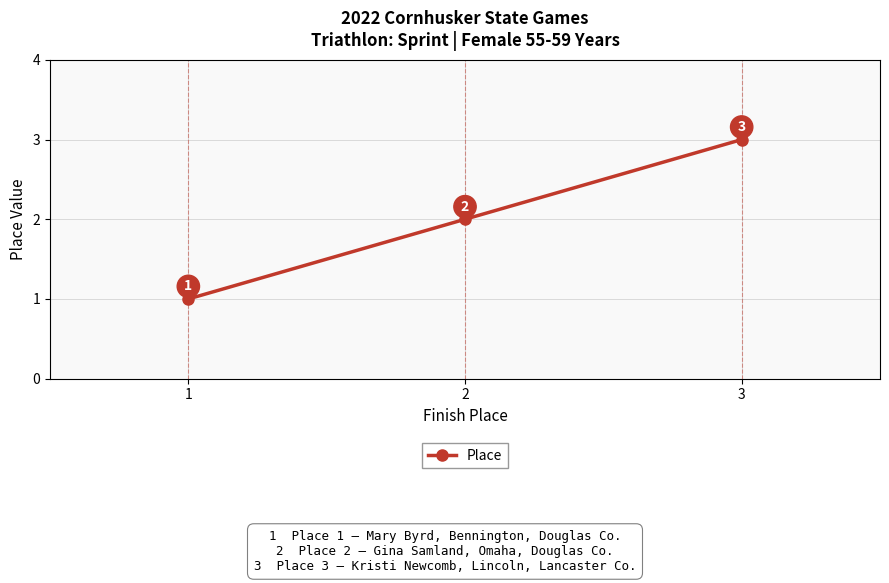

Read the value at 2.

2